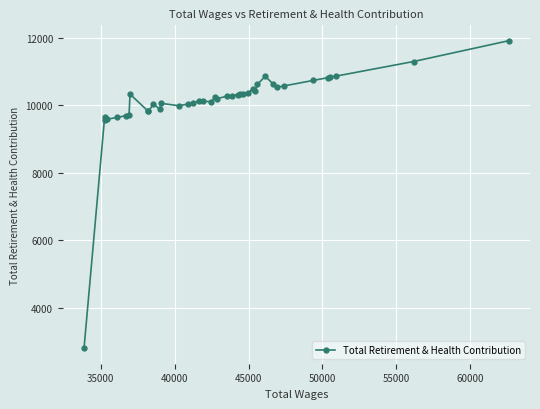

Does the chart display data point markers on the line(s)?

Yes